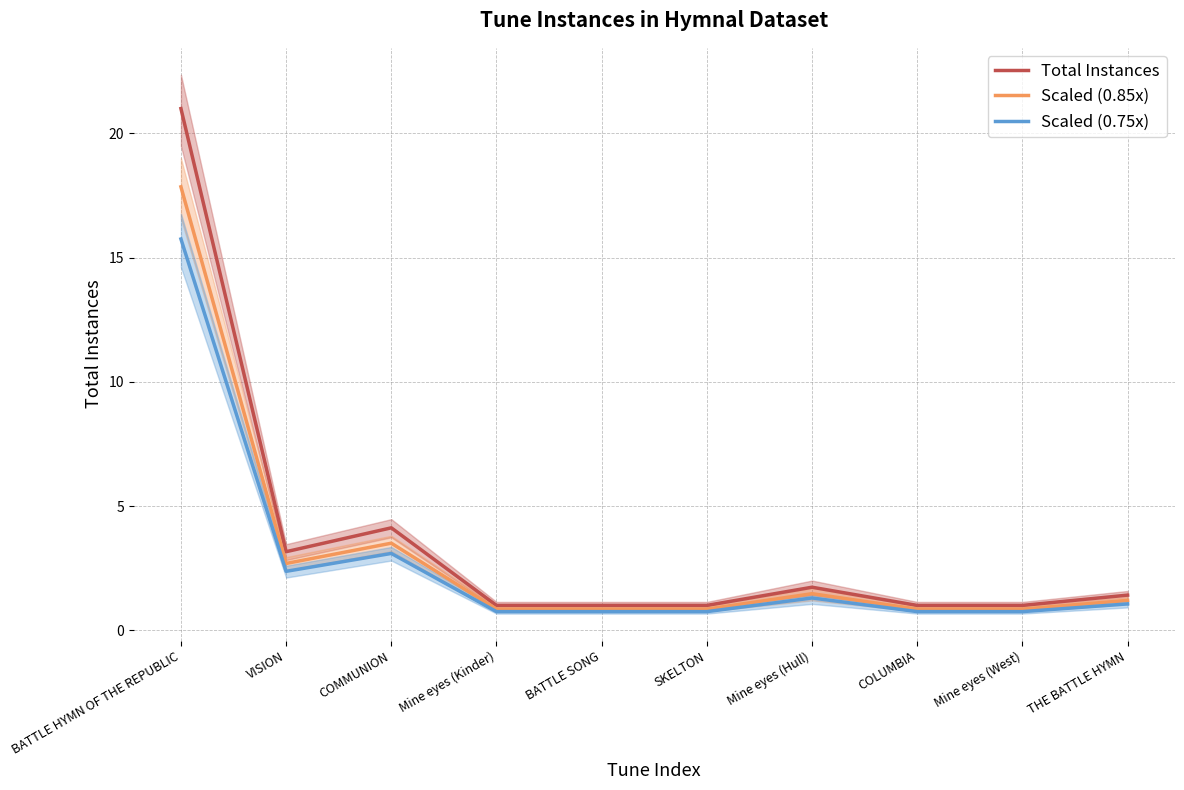

True or false: Total Instances and Scaled (0.75x) cross at least once.

False